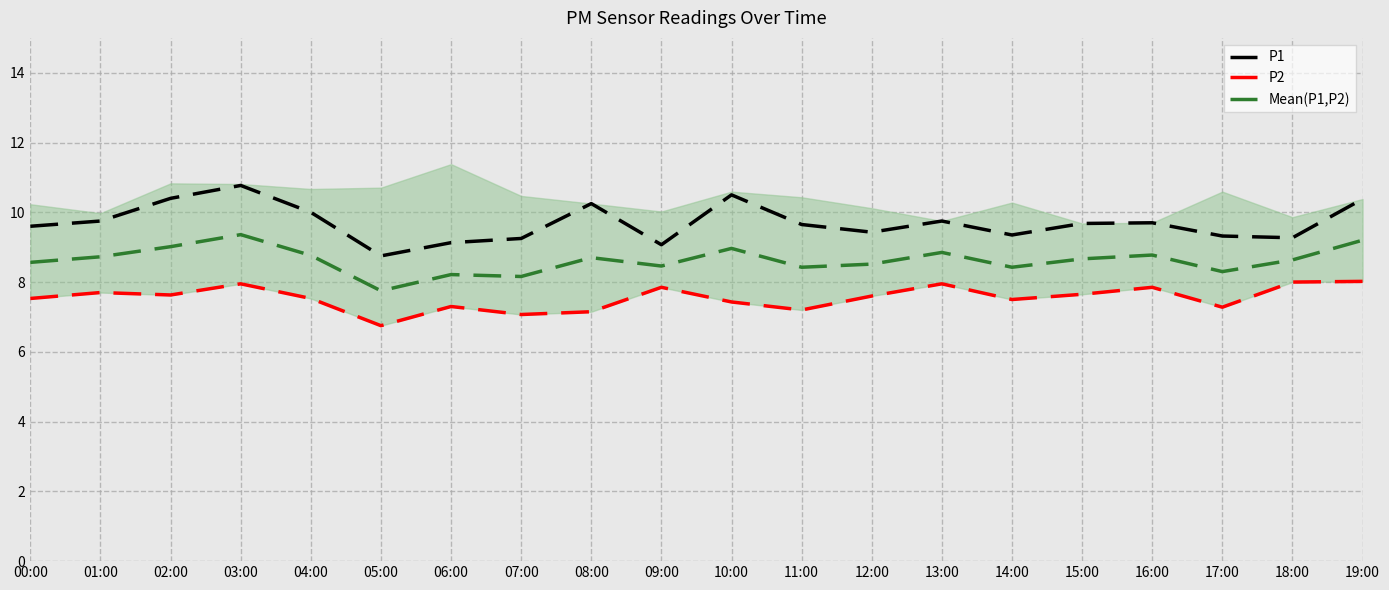

Reading left to right, transcribe all the data shown in this chart.

P1: 9.6	9.8	10.4	10.8	10.0	8.8	9.1	9.2	10.2	9.1	10.5	9.7	9.4	9.8	9.3	9.7	9.7	9.3	9.3	10.4
P2: 7.5	7.7	7.6	8.0	7.5	6.8	7.3	7.1	7.2	7.8	7.4	7.2	7.6	8.0	7.5	7.7	7.8	7.3	8.0	8.0
Mean(P1,P2): 8.6	8.7	9.0	9.4	8.8	7.8	8.2	8.2	8.7	8.5	9.0	8.4	8.5	8.8	8.4	8.7	8.8	8.3	8.6	9.2